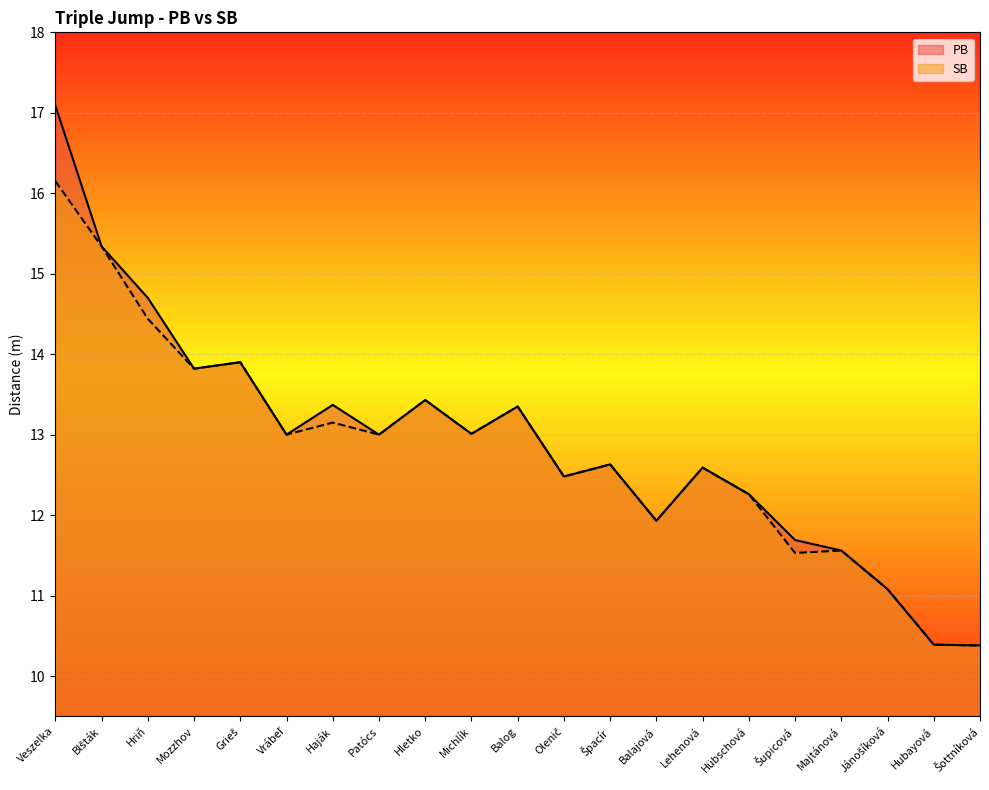

Which series has the largest total across all categories?

PB